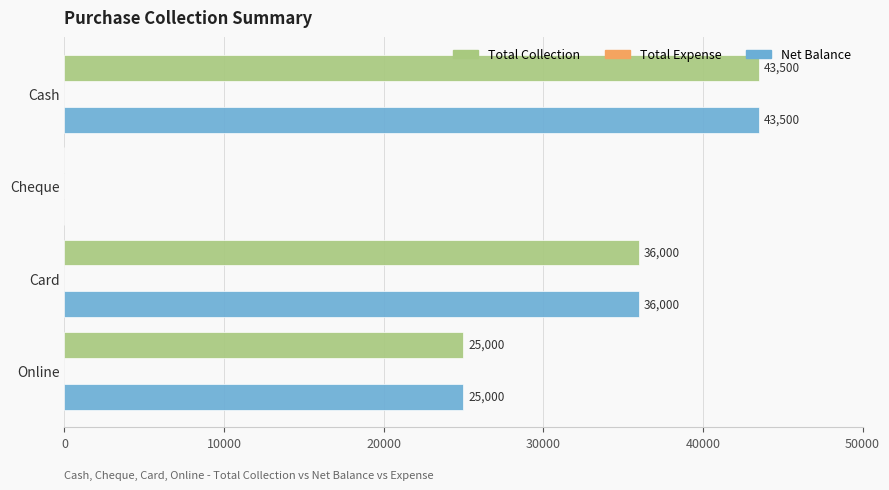

How many Net Balance values are between 25000 and 43500?

3